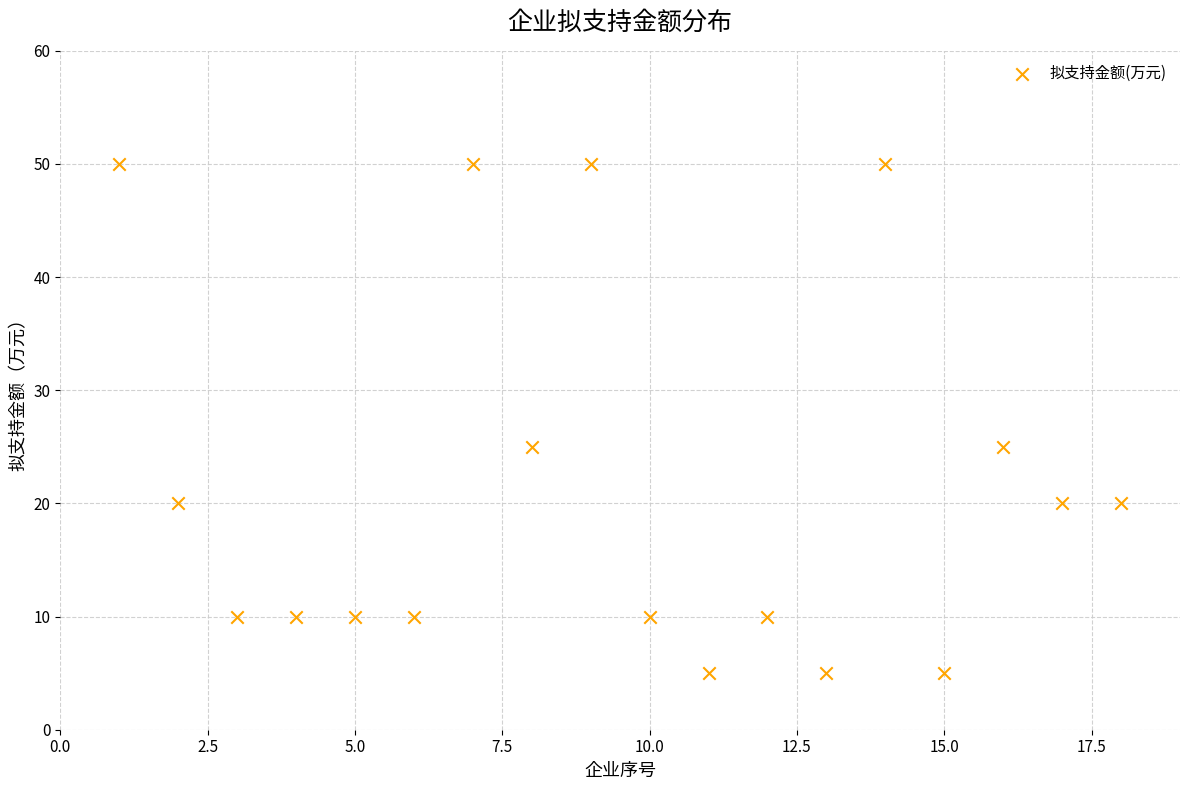

What is the range of Y values (max minus min)?

45